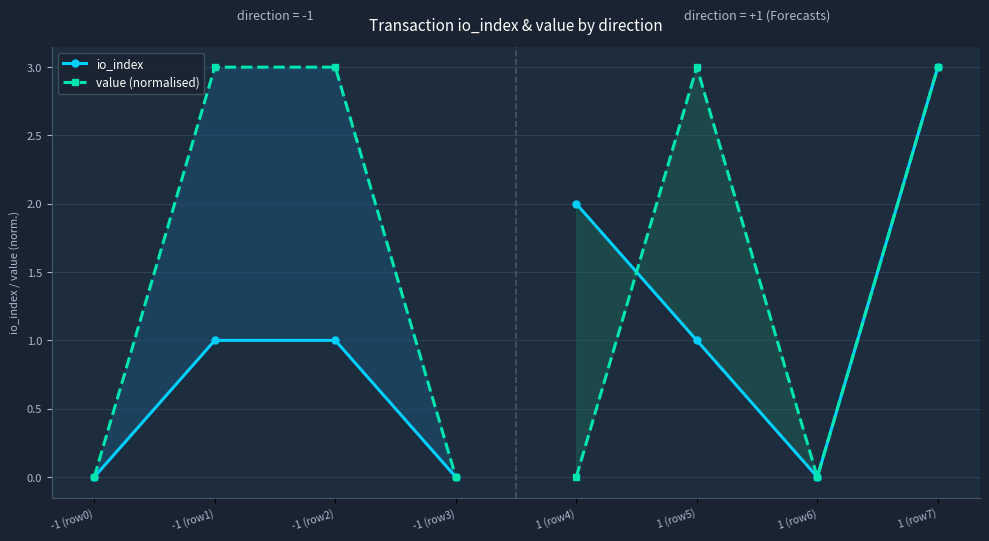

Does the chart display data point markers on the line(s)?

Yes